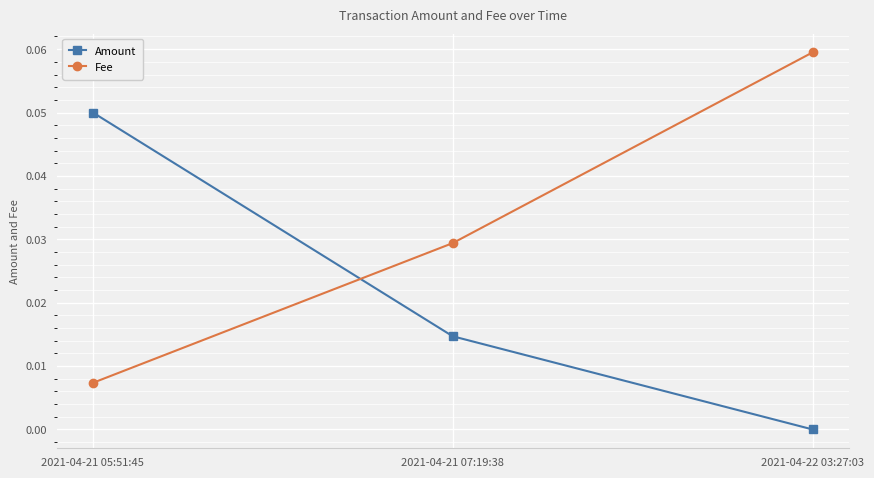

Is it true that Fee equals 0.0 at 2021-04-21 05:51:45?

True